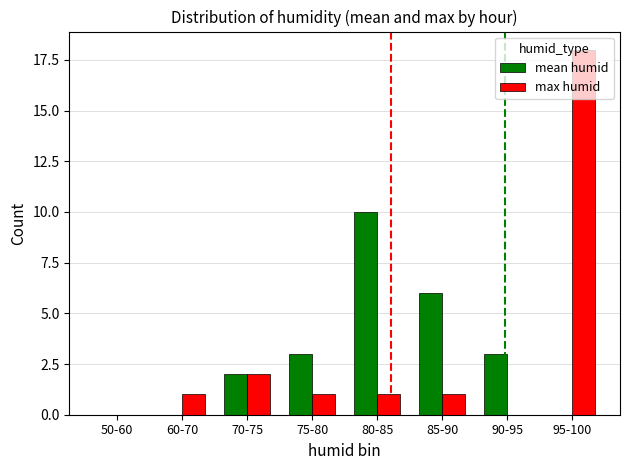

What is the total value across all series at 75-80?

4